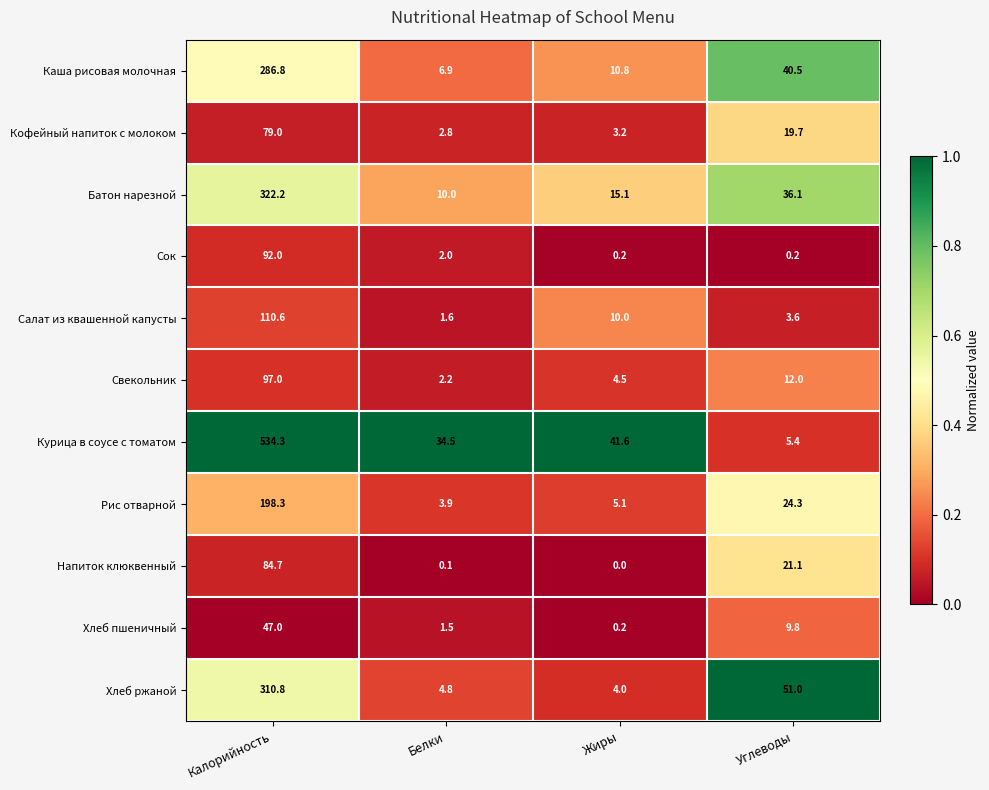

What is the total value across all series at Жиры?

94.7